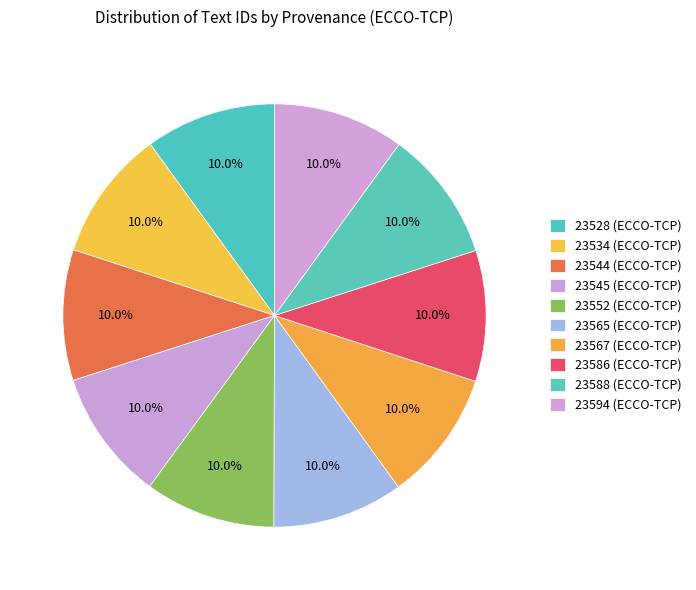

How much of the chart is everything except 23588 (ECCO-TCP)?

90.0%